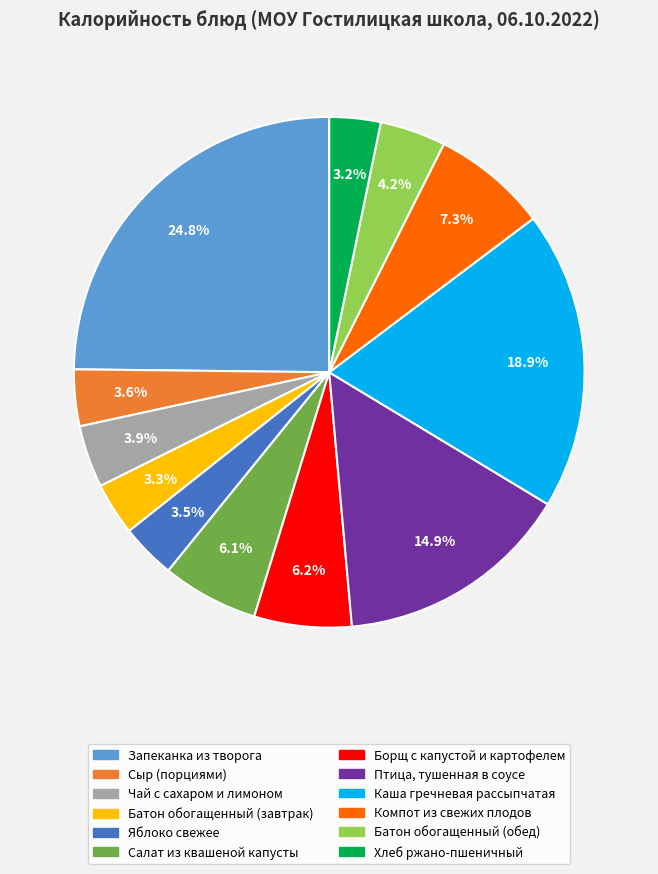

Which has a higher value, Каша гречневая рассыпчатая or Хлеб ржано-пшеничный?

Каша гречневая рассыпчатая